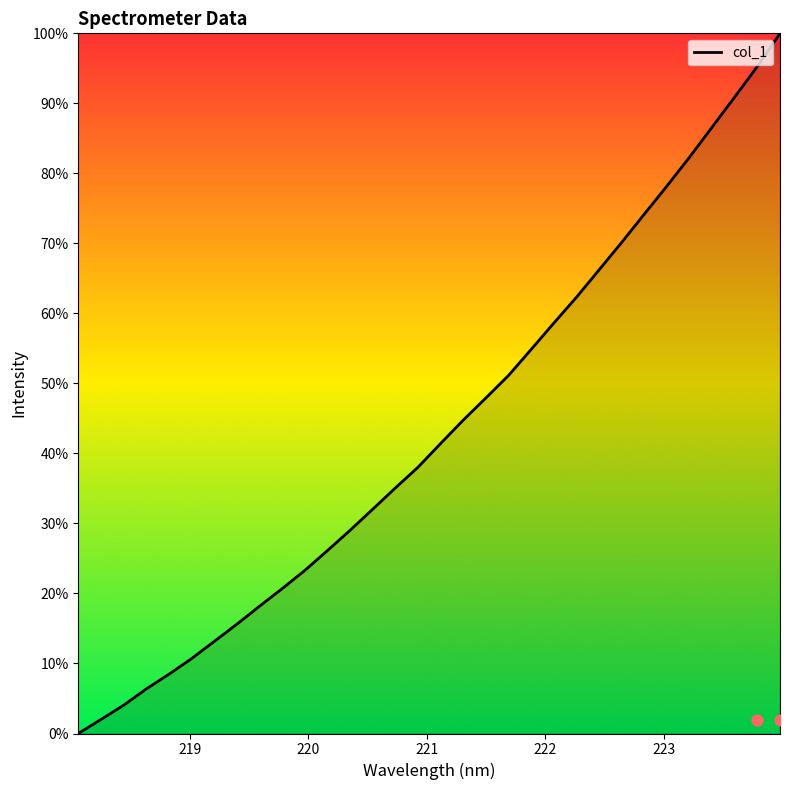

What is the ratio of the value at 222.4538 to the value at 222.263?

1.1